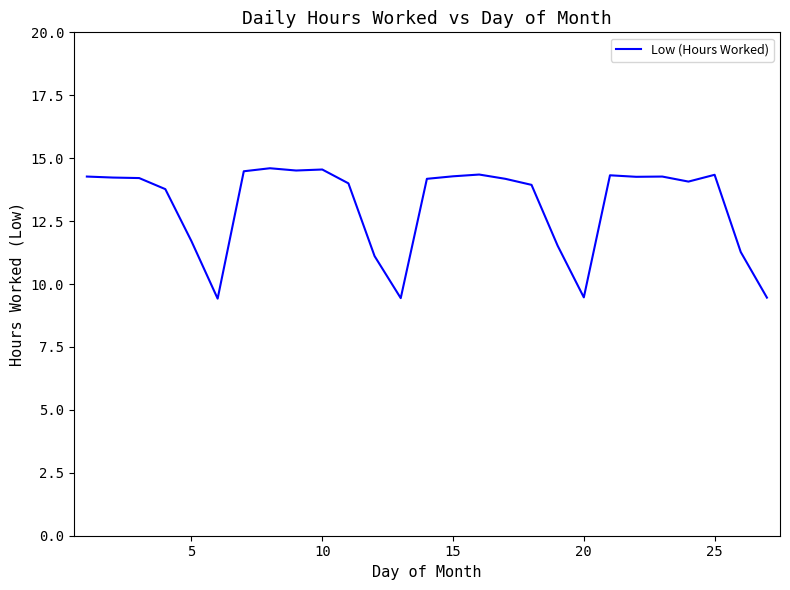

What is the difference between the second highest and minimum values?

5.1